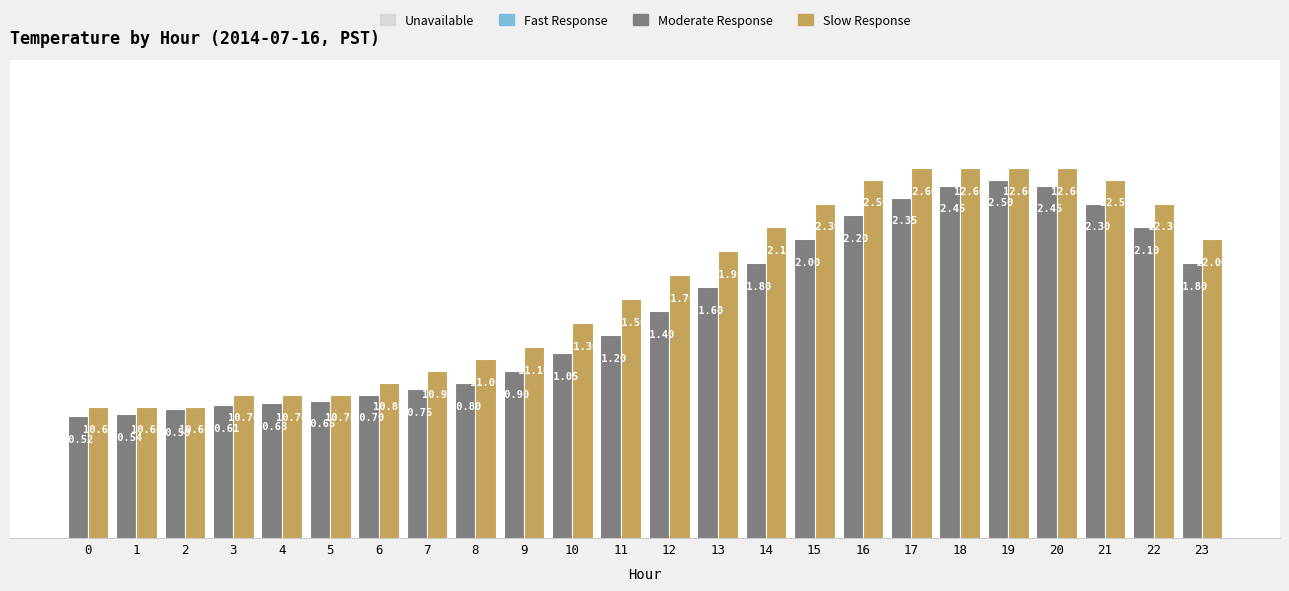

What is the minimum value shown in the chart?

10.5